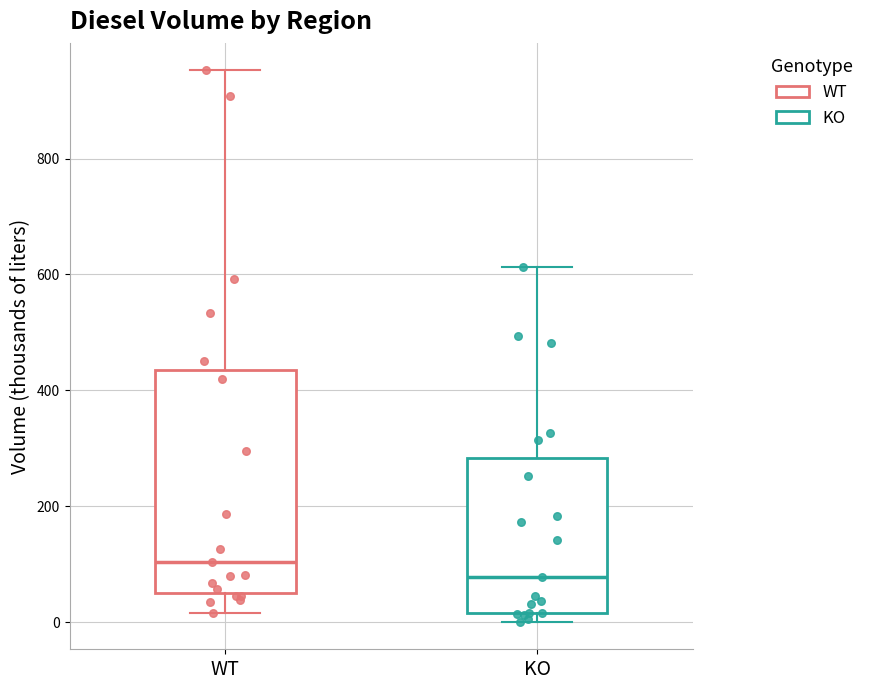

Reading left to right, transcribe this box plot: for each box, give where its median line is, the range the box spans, and where its two whiskers end, as read against the y-axis. The values are not printed on the chart, so give them approximately, as read against the axis.

WT: median 100, box 60 to 440, whiskers 20 to 960
KO: median 80, box 20 to 280, whiskers 0 to 620